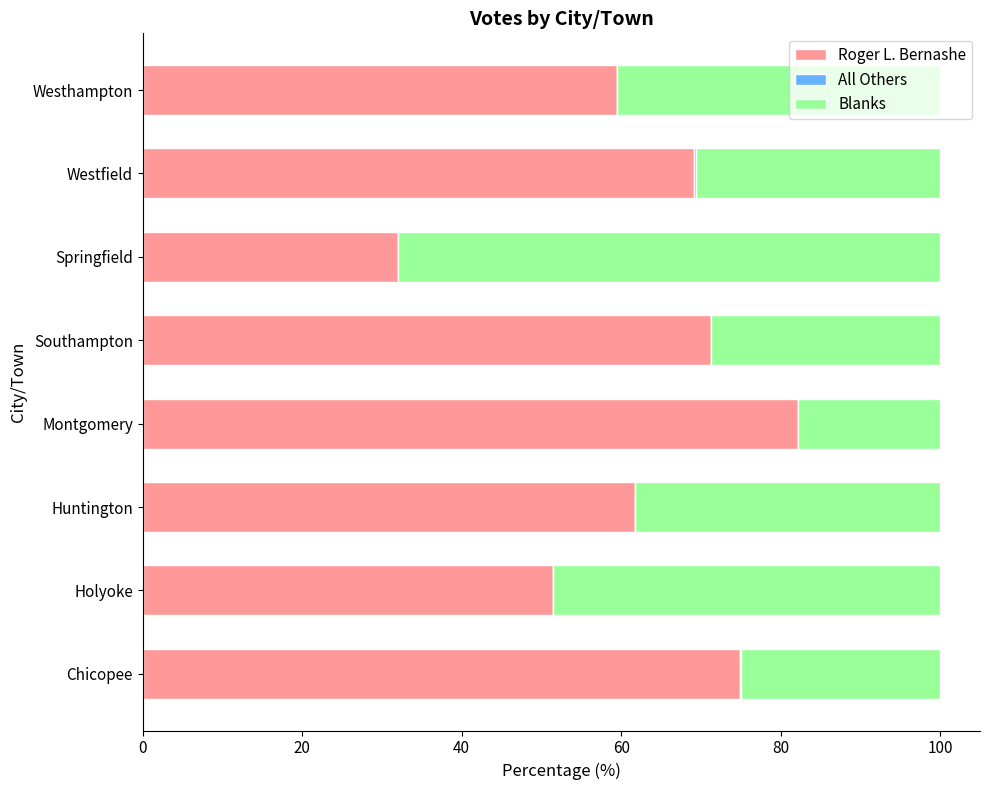

At which label is Roger L. Bernashe closest to 57?

Westhampton